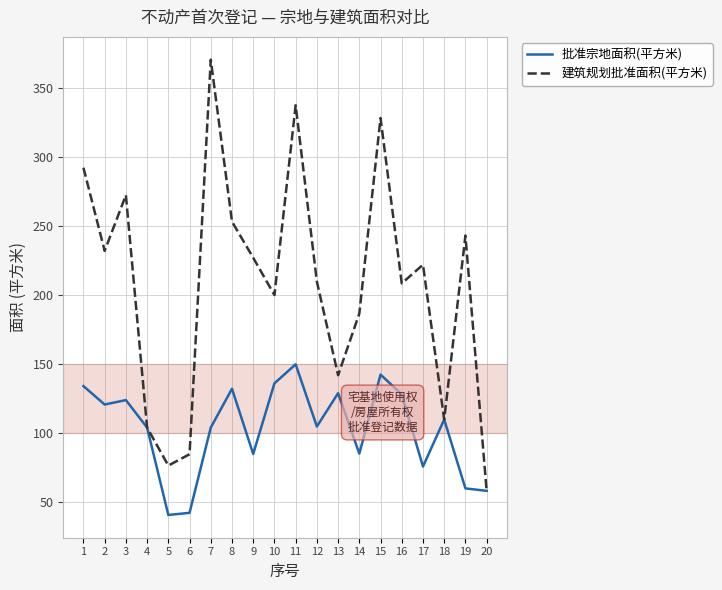

Does the chart have visible grid lines?

Yes